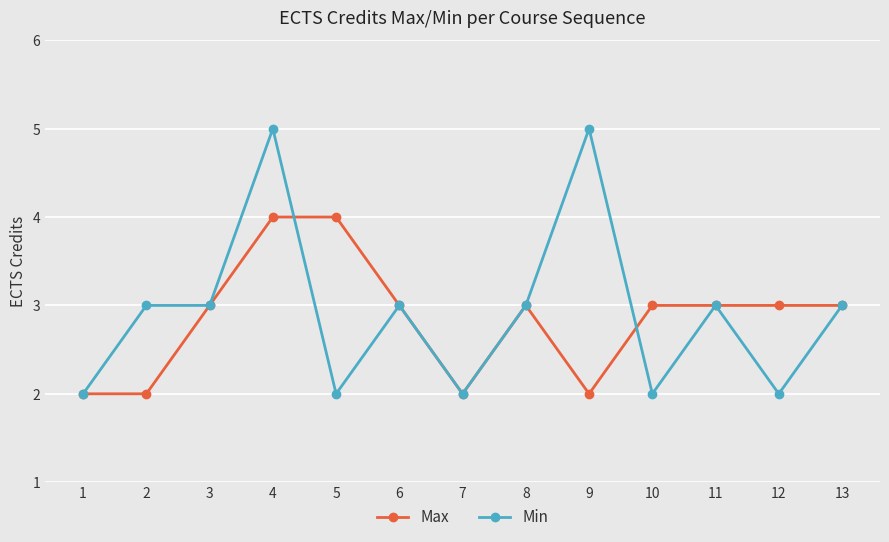

List the series in order of their overall mean, lowest first.

Max, Min